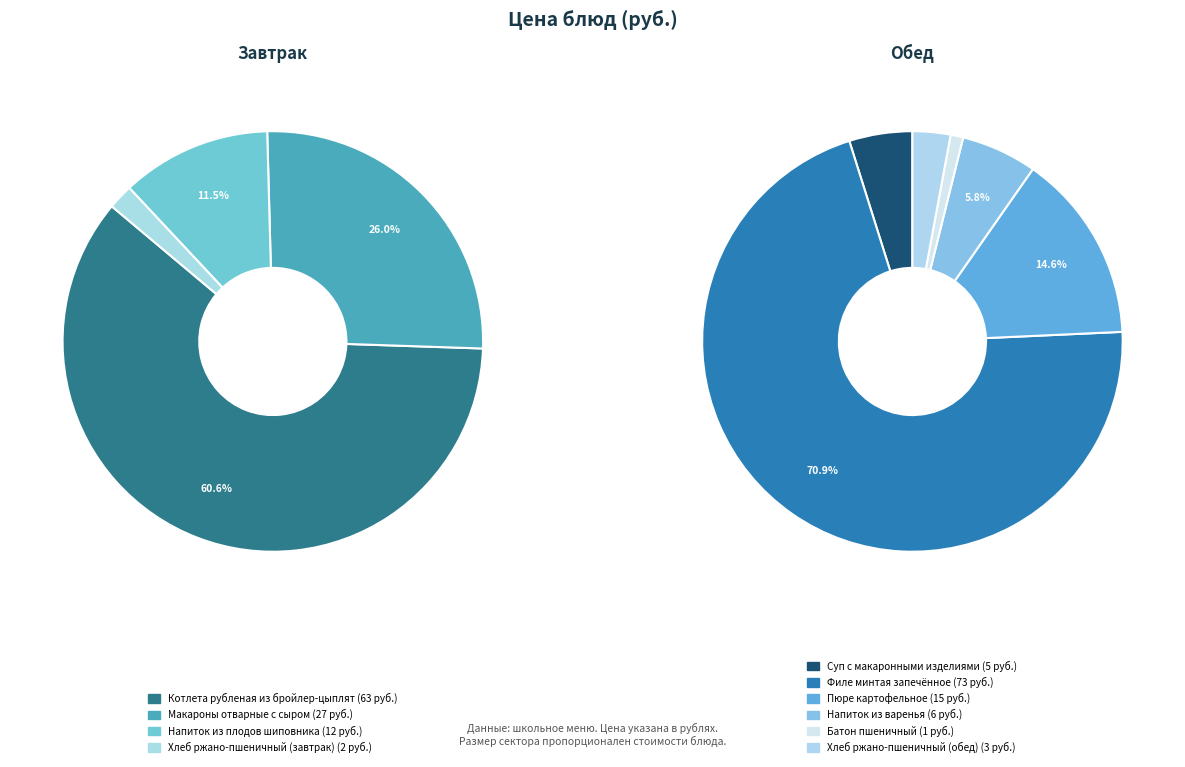

How many segments does this pie chart have?

10